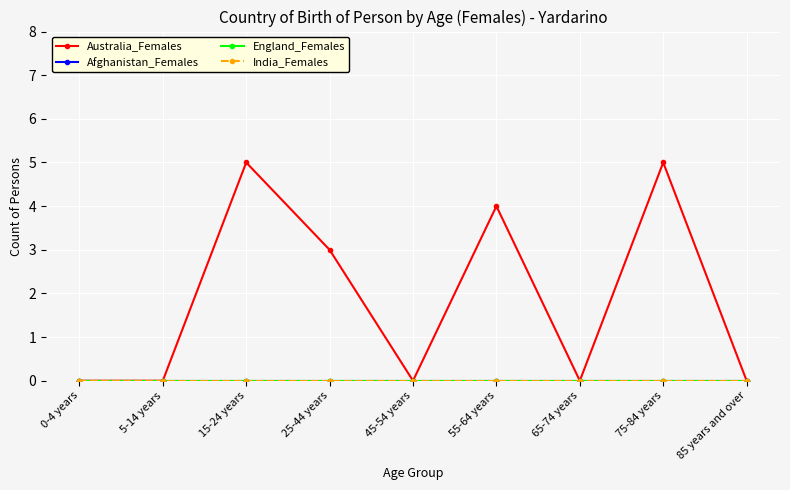

Reading right to left, what are all the values shown in this chart?

Australia_Females: 0	5	0	4	0	3	5	0	0
Afghanistan_Females: 0	0	0	0	0	0	0	0	0
England_Females: 0	0	0	0	0	0	0	0	0
India_Females: 0	0	0	0	0	0	0	0	0